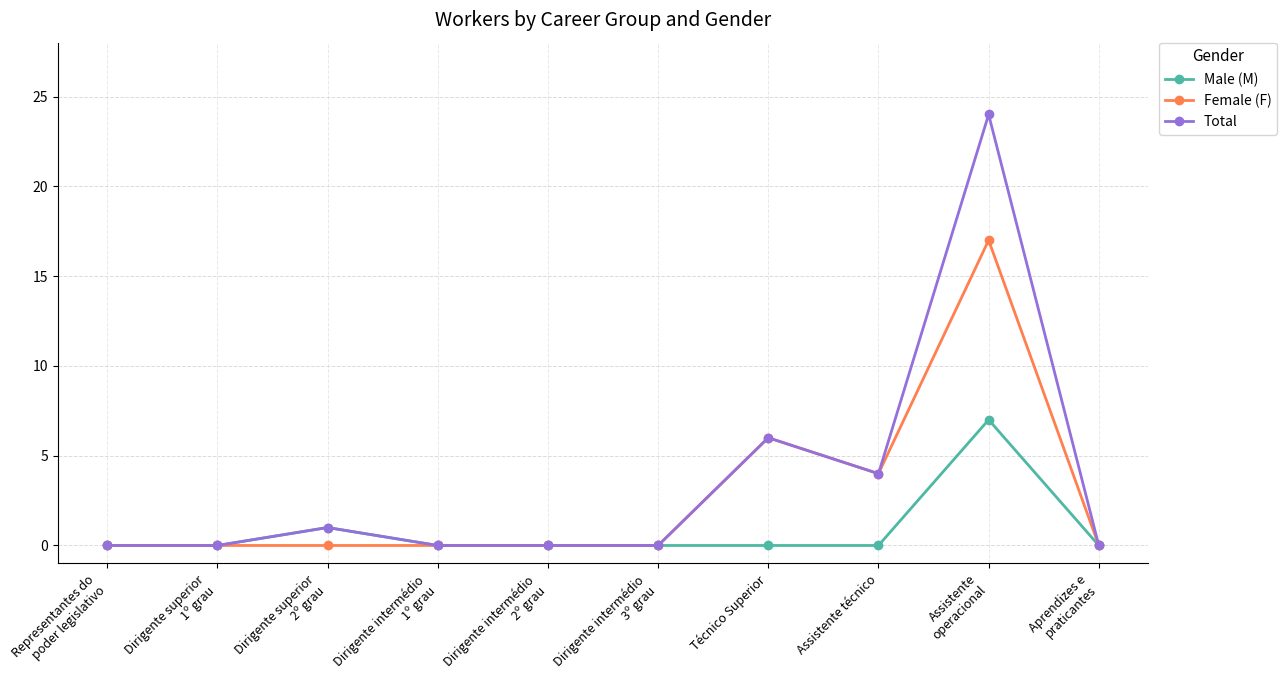

The Male (M) series shows -3 at Aprendizes e
praticantes. True or false?

False